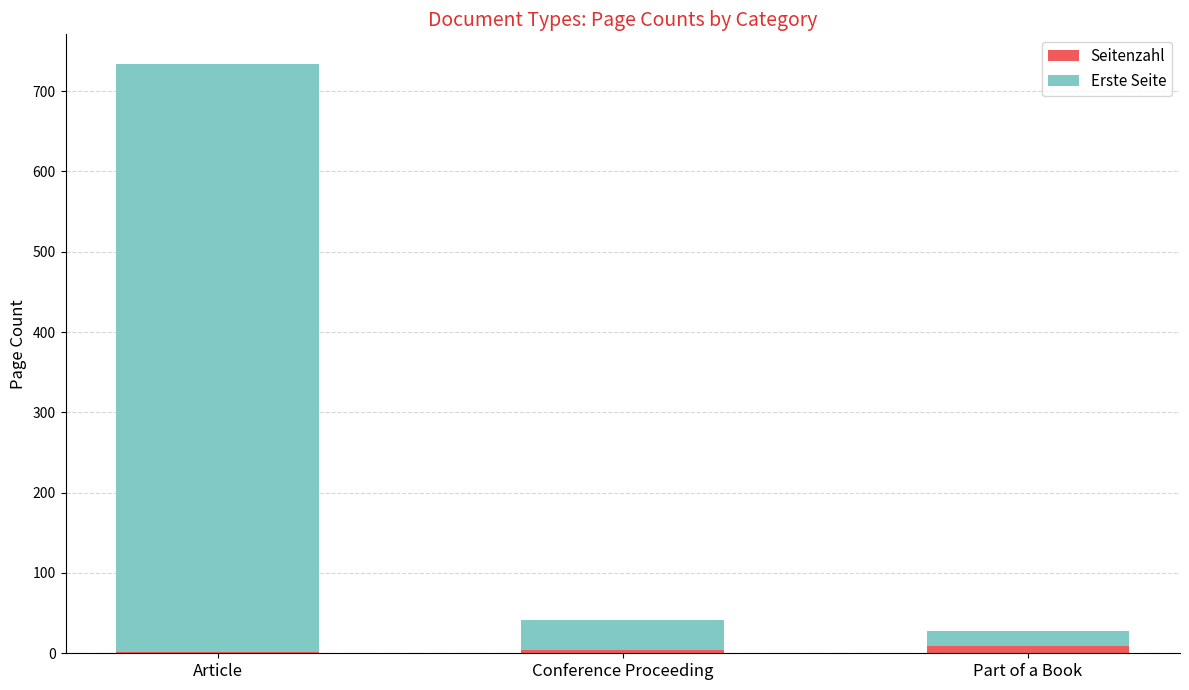

At which category is the sum across all series the highest?

Article